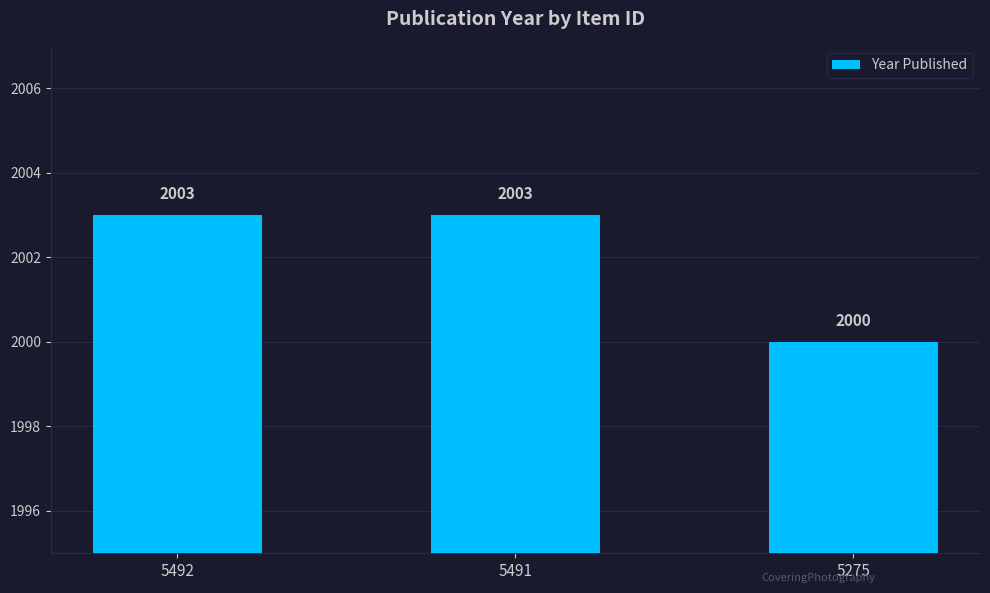

What is the value of the 2nd bar from the left?

2003